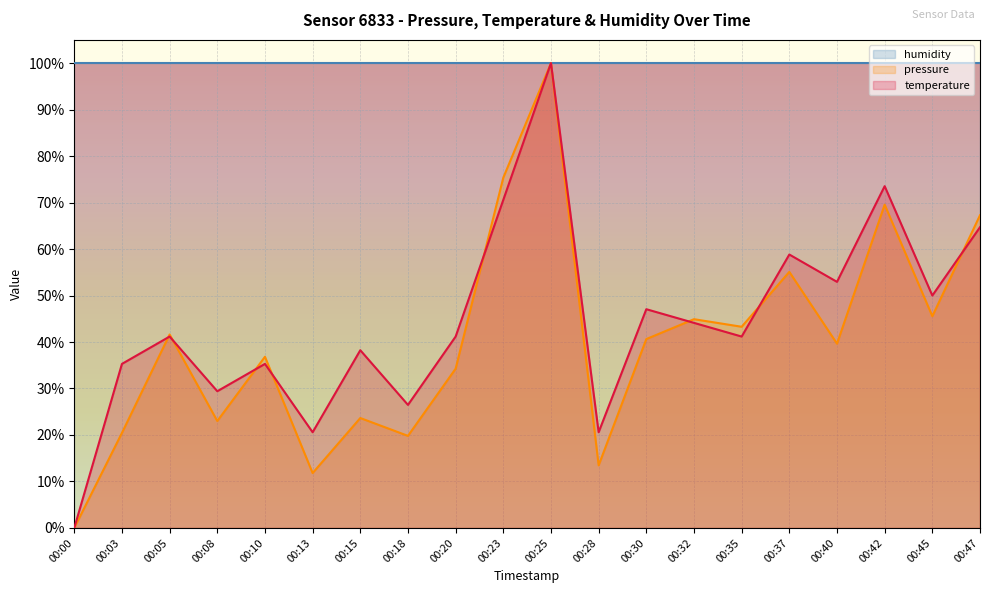

What is the value of the pressure point at the 12th from the left?

13.5